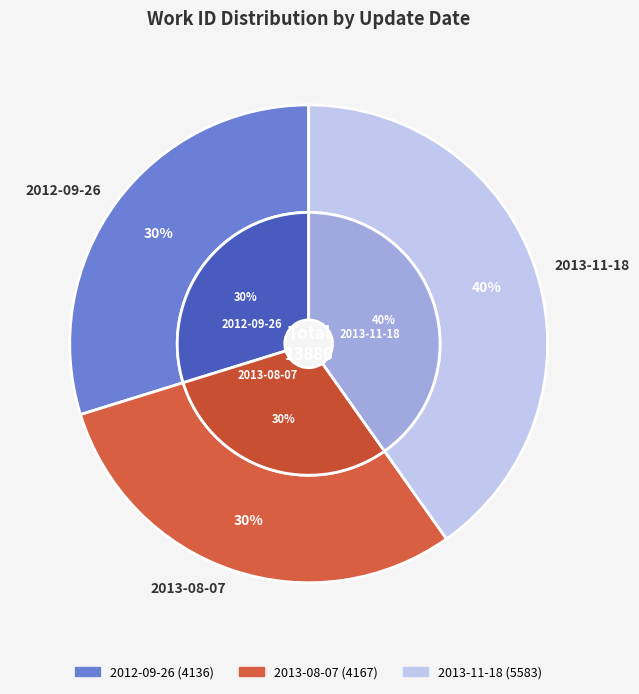

True or false: 2012-09-26 accounts for 30% of the total.

True